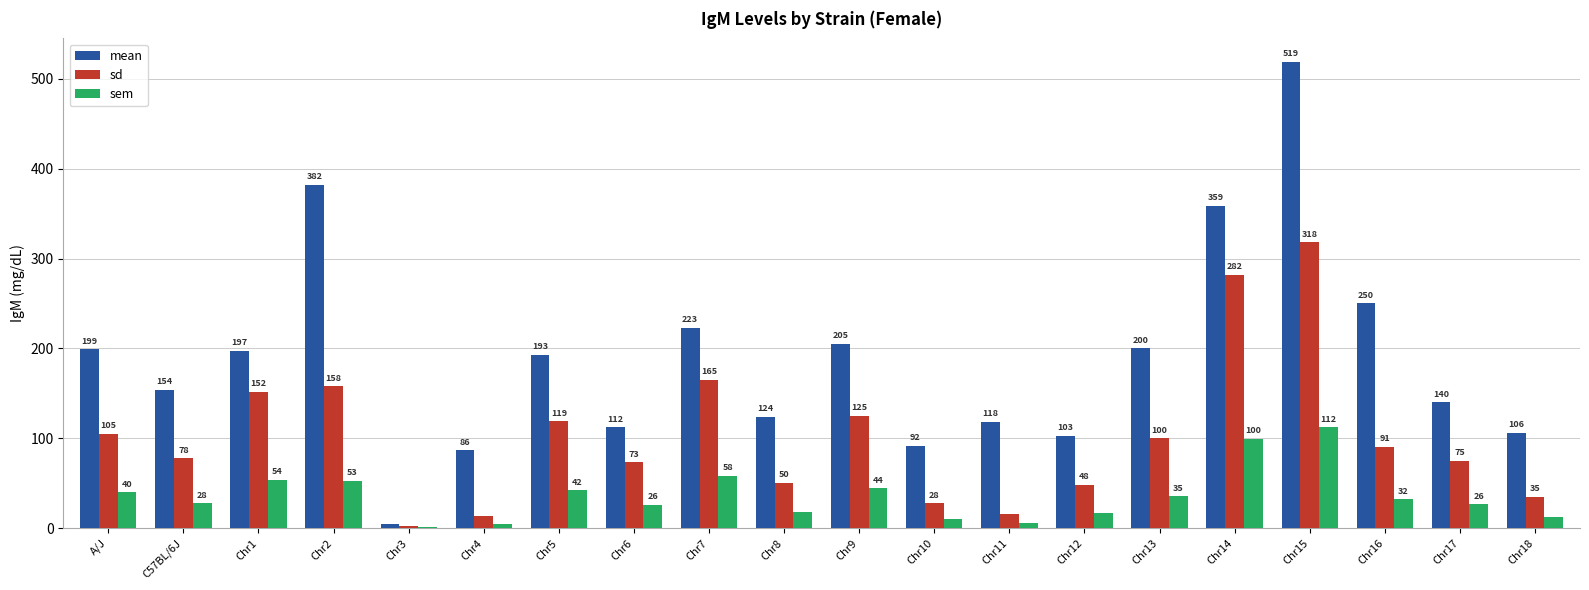

At which category is the sum across all series the highest?

Chr15